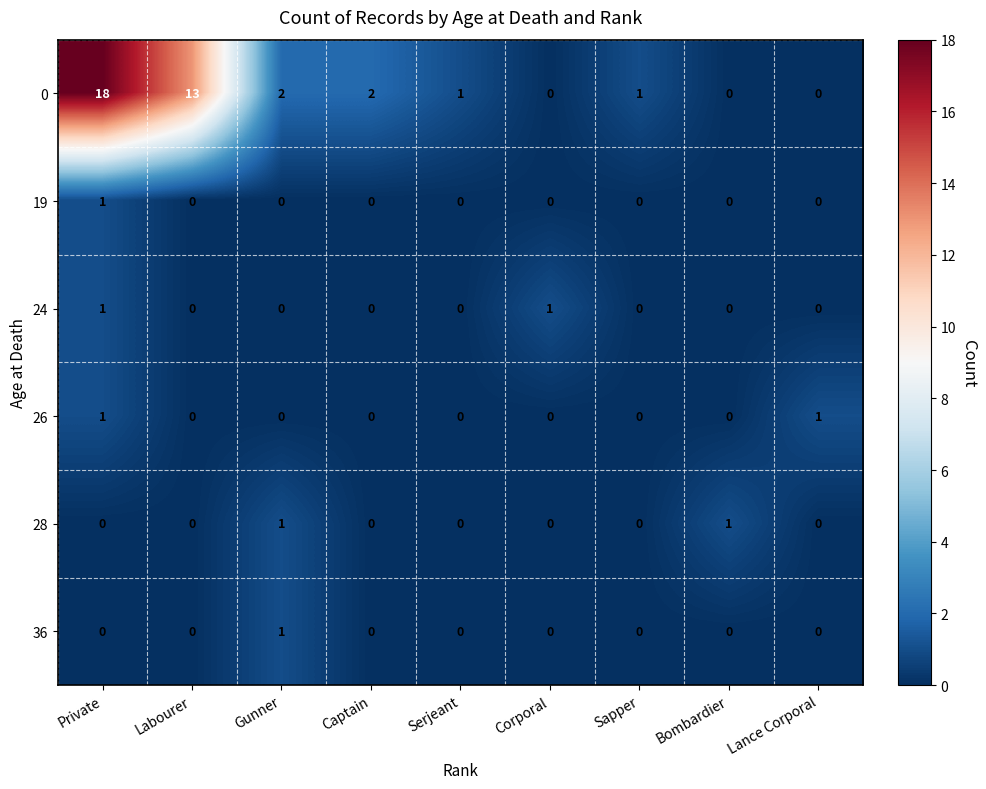

The 0 series shows 0 at Sapper. True or false?

False